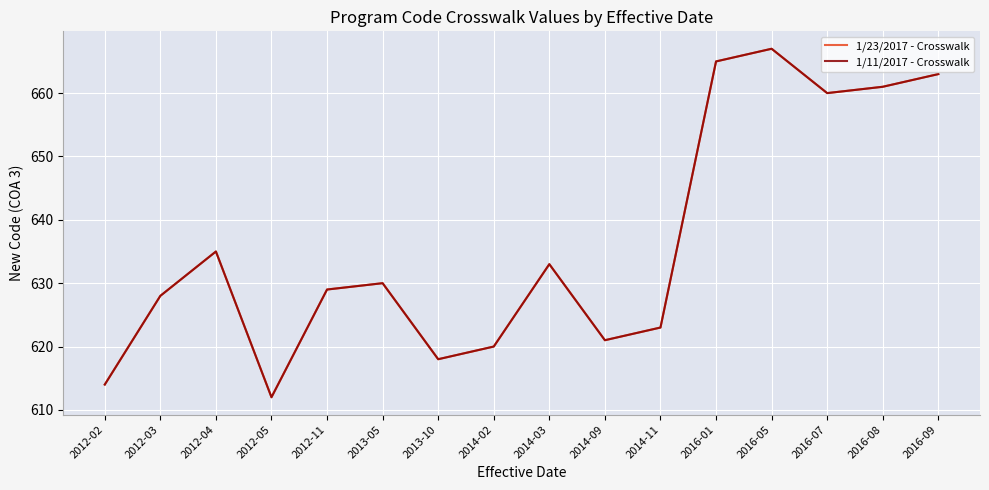

Does the chart display data point markers on the line(s)?

No